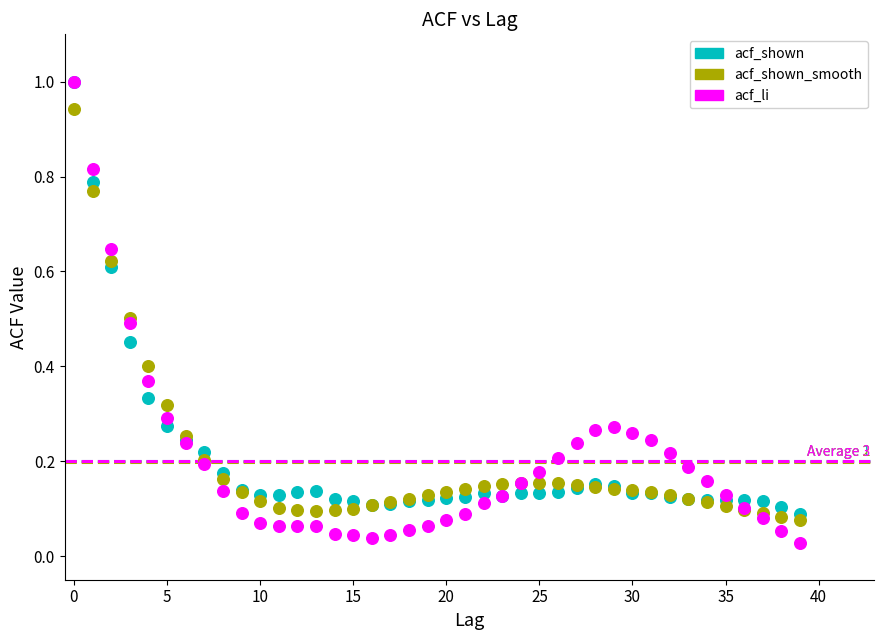

What are all the series names shown in the legend?

acf_shown, acf_shown_smooth, acf_li